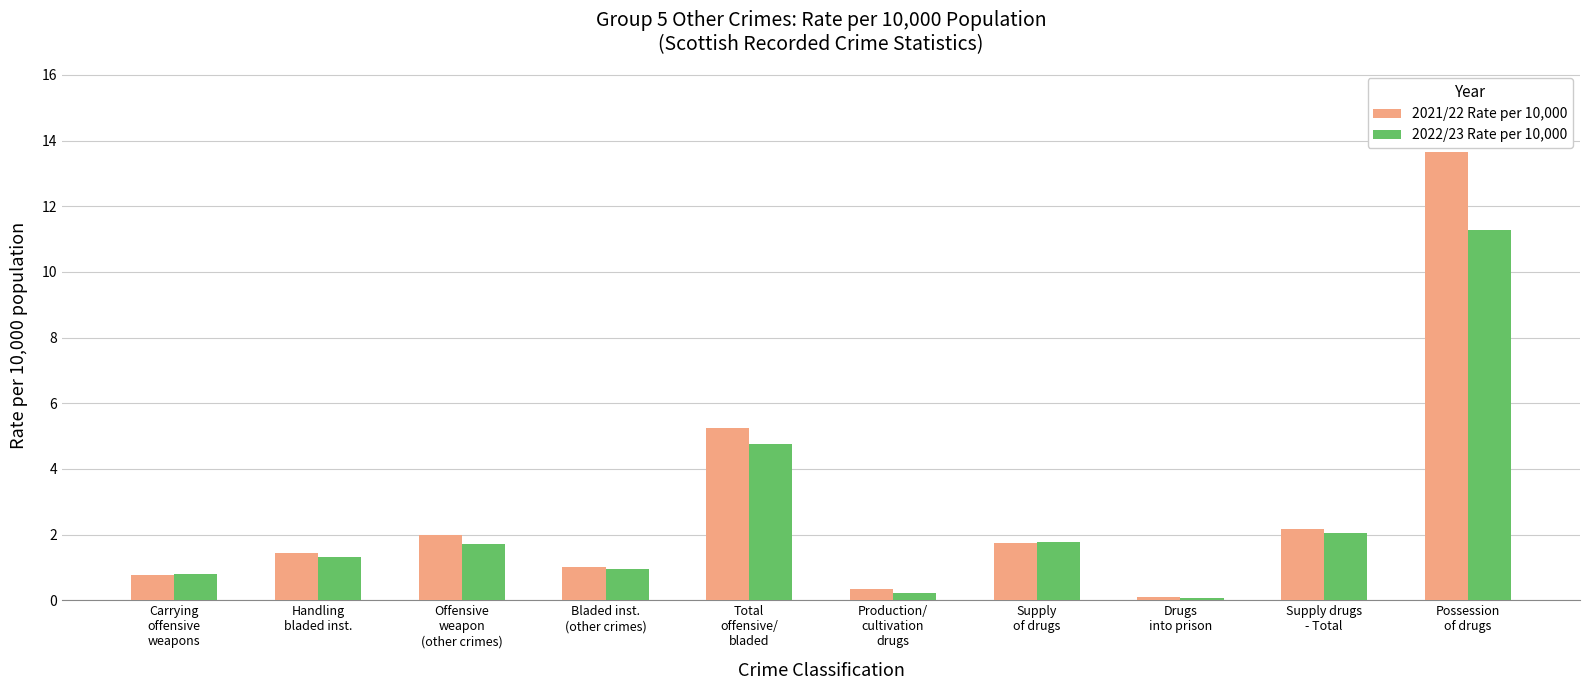

What are all the series names shown in the legend?

2021/22 Rate per 10,000, 2022/23 Rate per 10,000